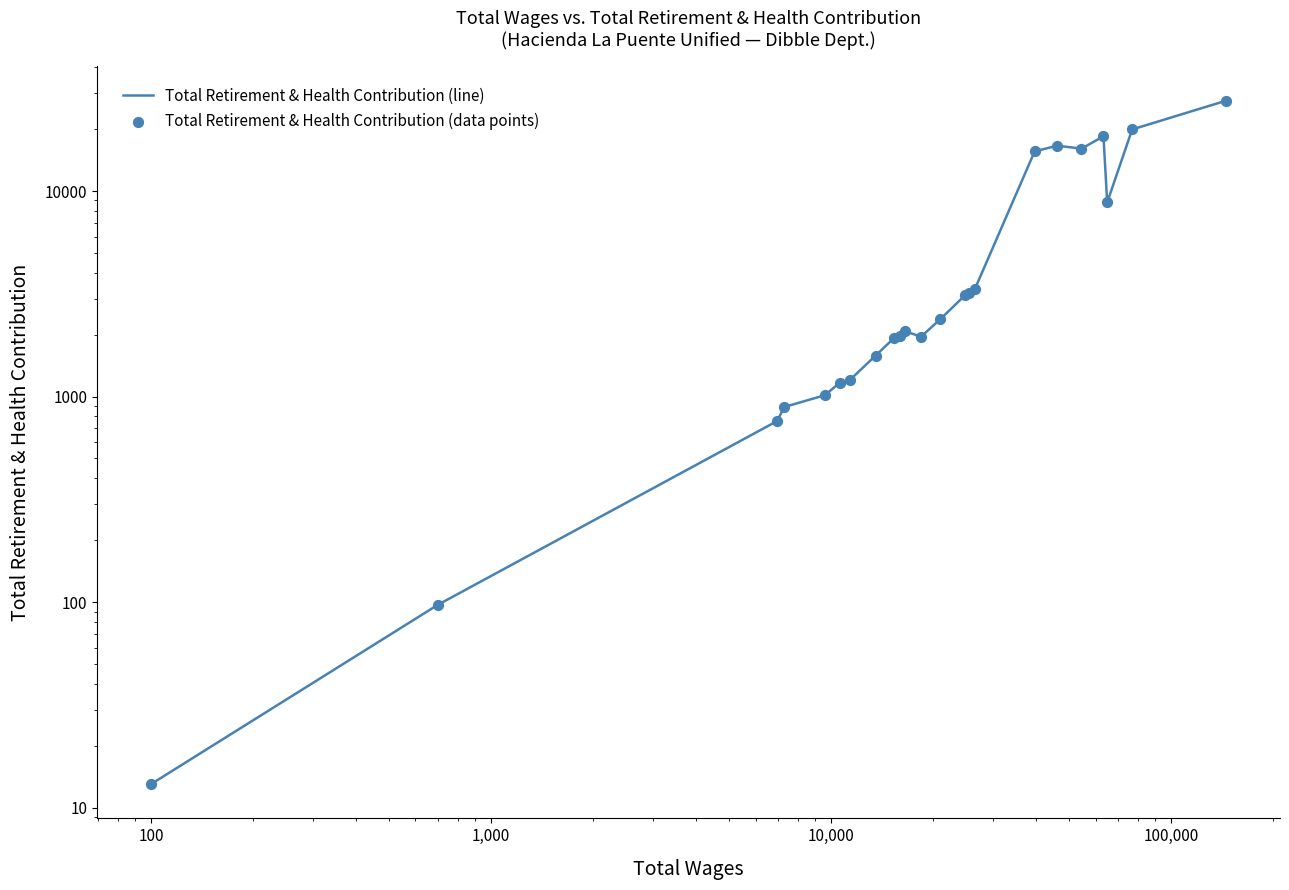

Which series has the largest total across all categories?

Total Retirement & Health Contribution (line)